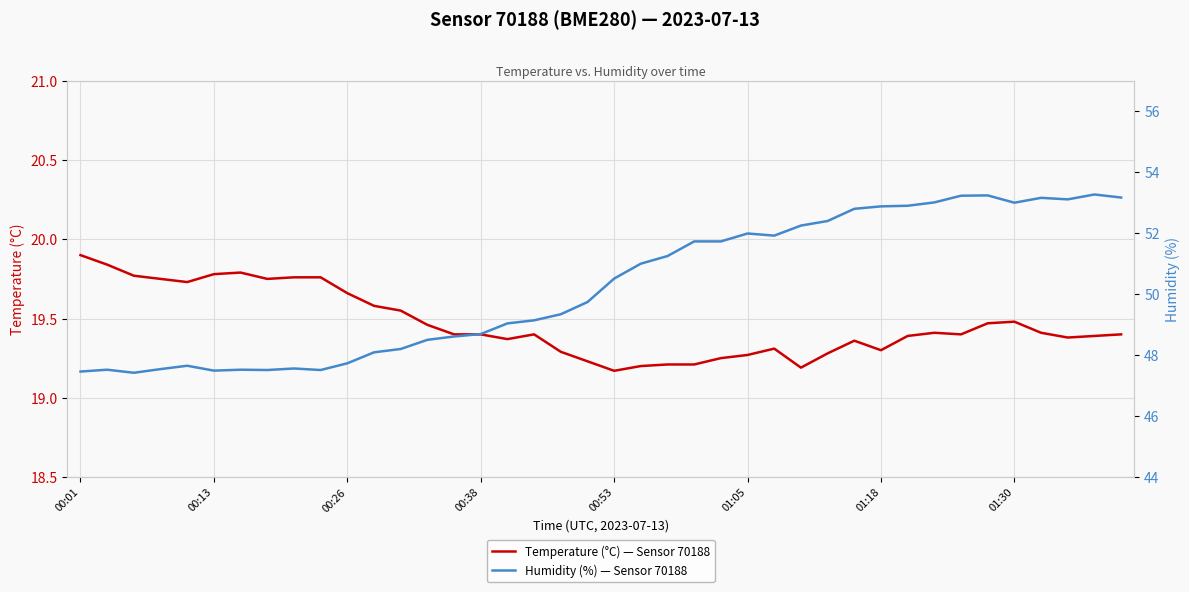

Which series has the largest total across all categories?

humidity